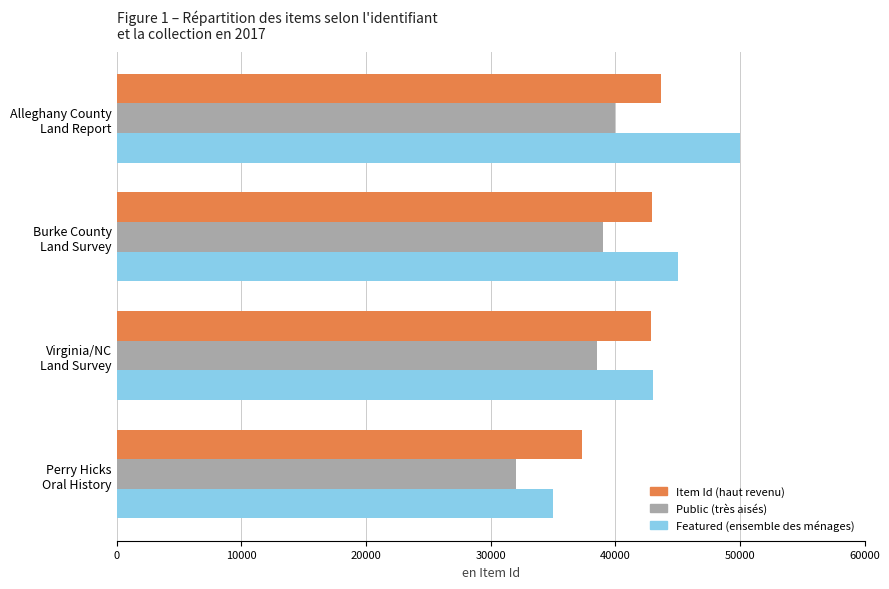

What is the maximum value shown in the chart?

50000